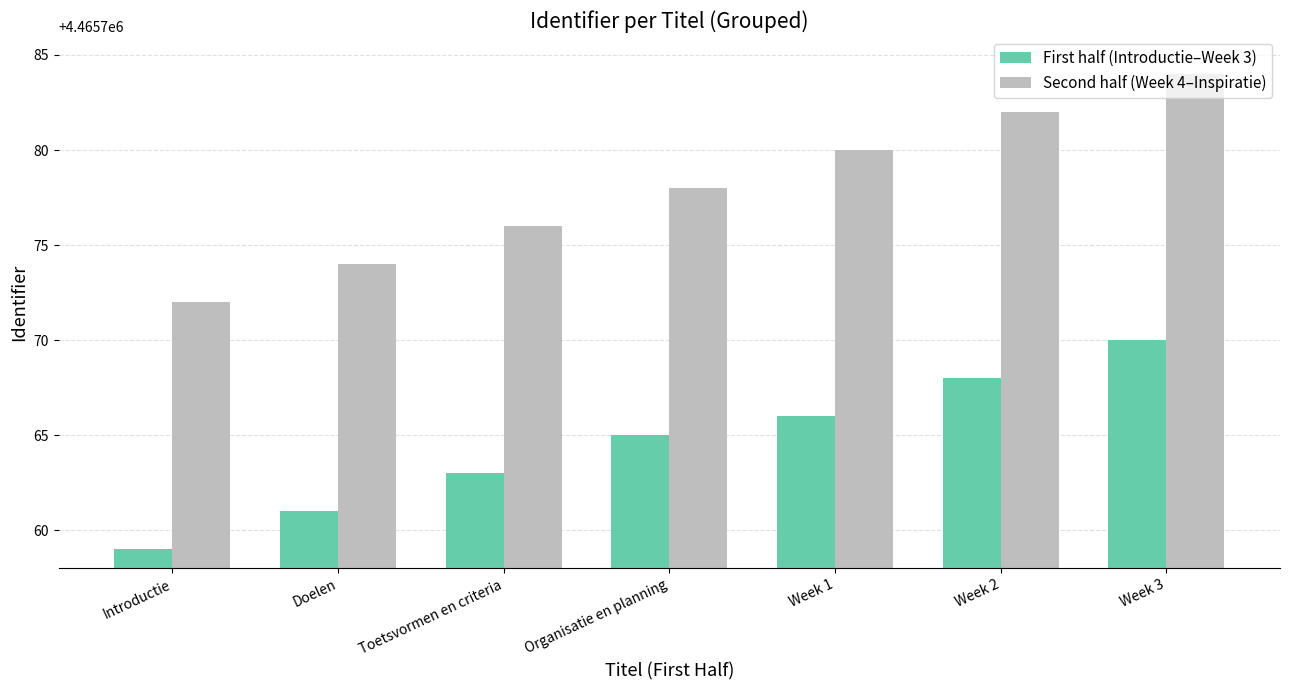

At which category is the sum across all series the highest?

Week 3